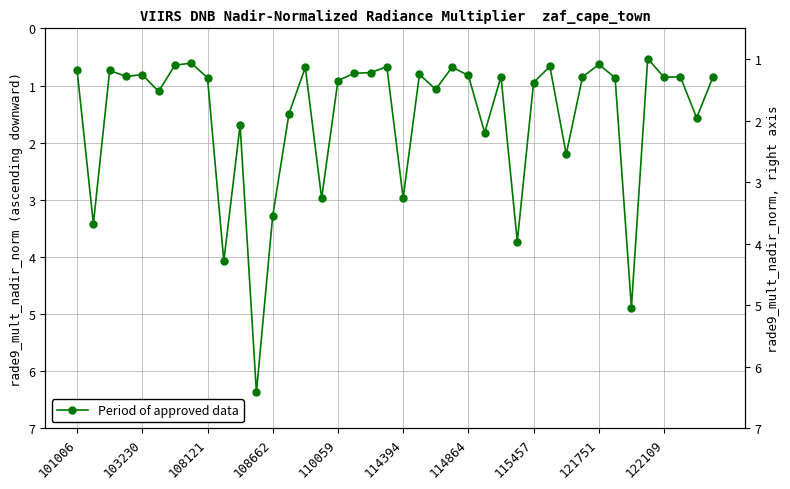

The chart shows a value of 1.5 at 13. True or false?

True